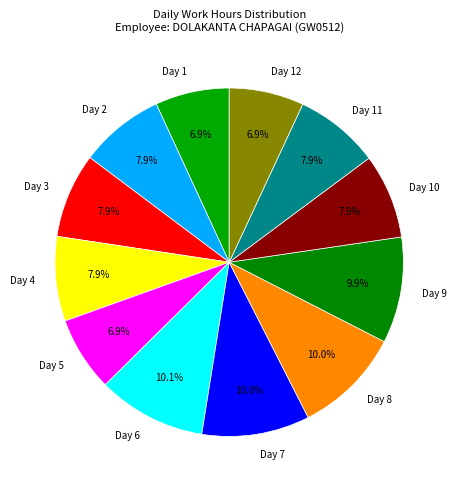

Approximately how many times larger is the value at Day 3 compared to Day 5?

1.1